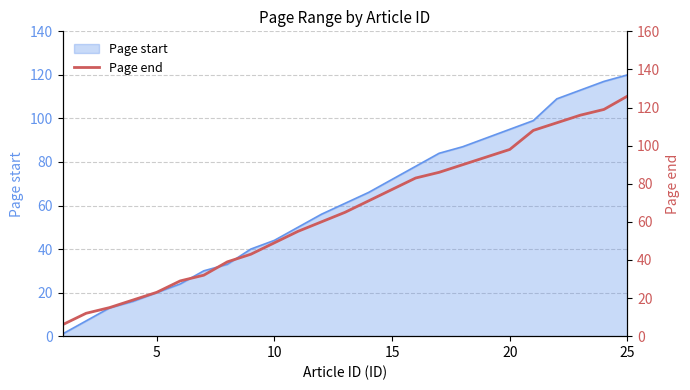

True or false: the data shows 144 at 18.

False